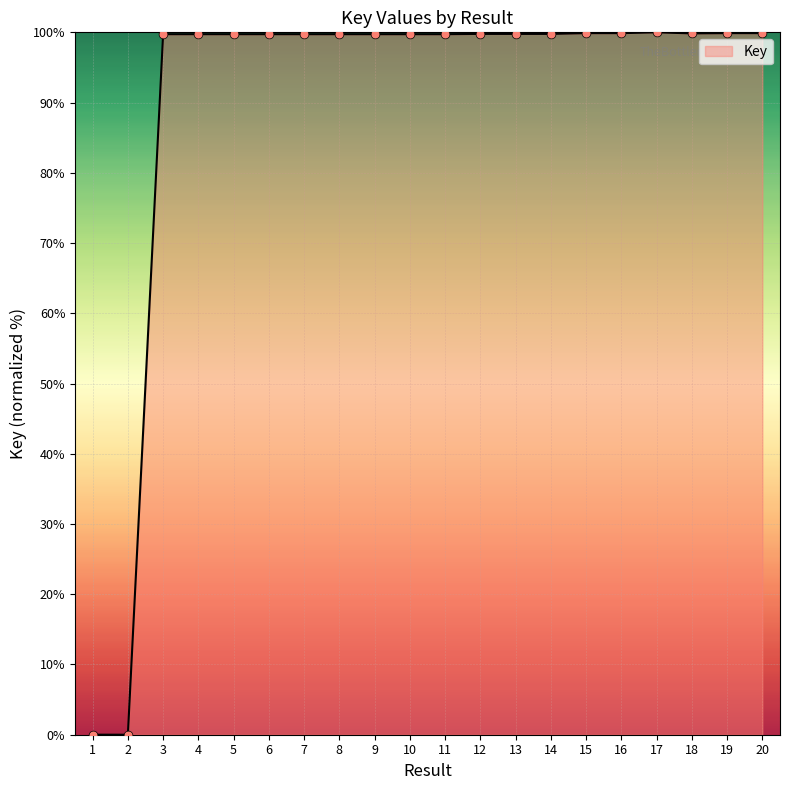

What is the maximum value shown in the chart?

100.0